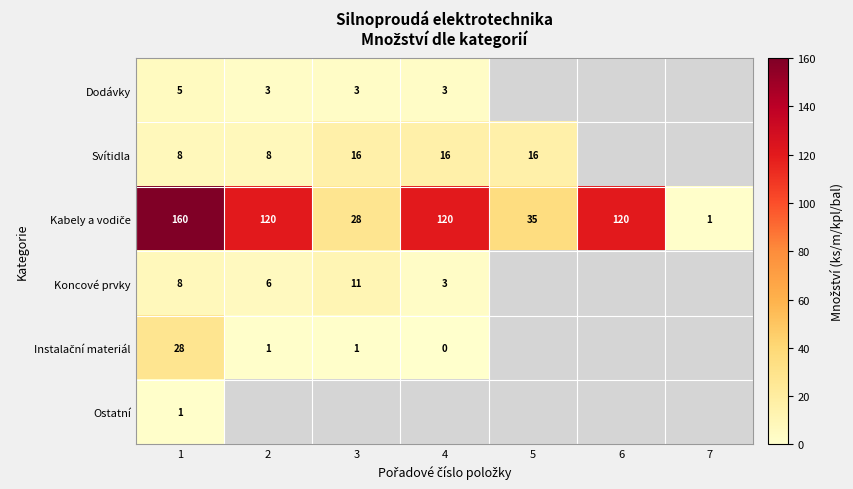

The value of Koncové prvky at 3 is 17. True or false?

False